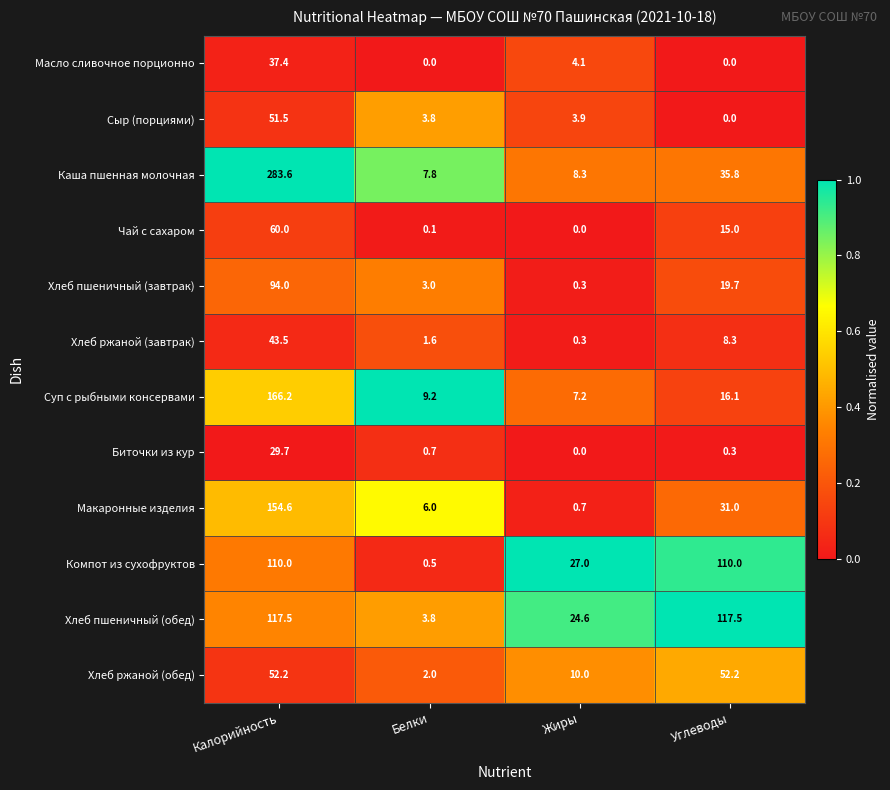

What is the sum of all Сыр (порциями) values?

59.2